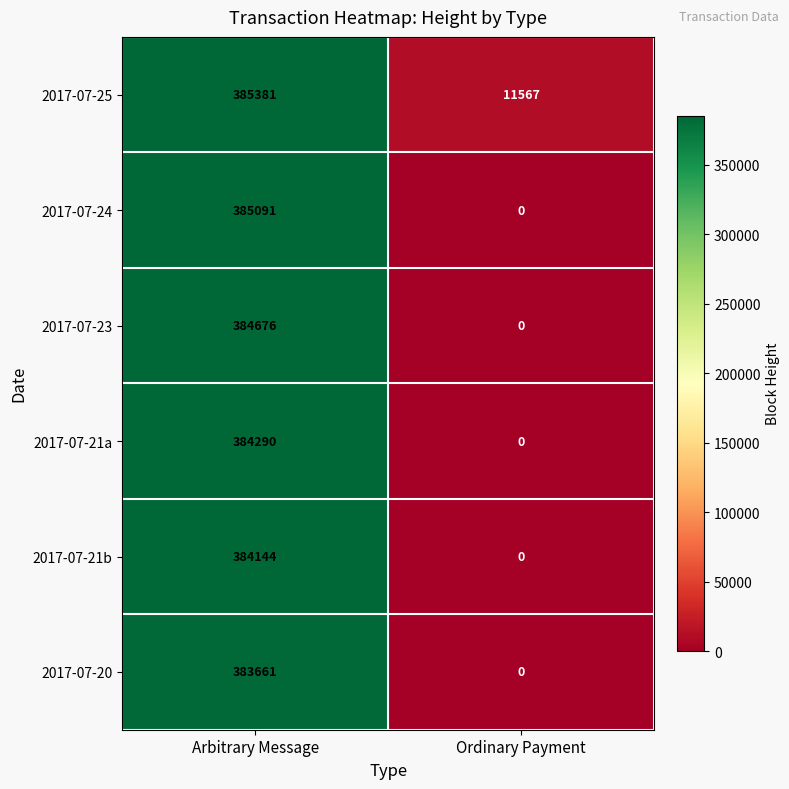

What is the sum of all 2017-07-21b values?

384144